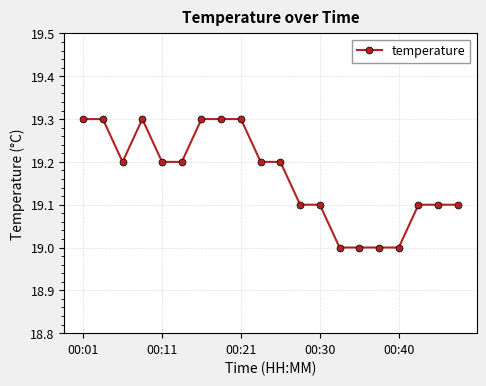

What is the difference between the maximum and second lowest values?

0.3